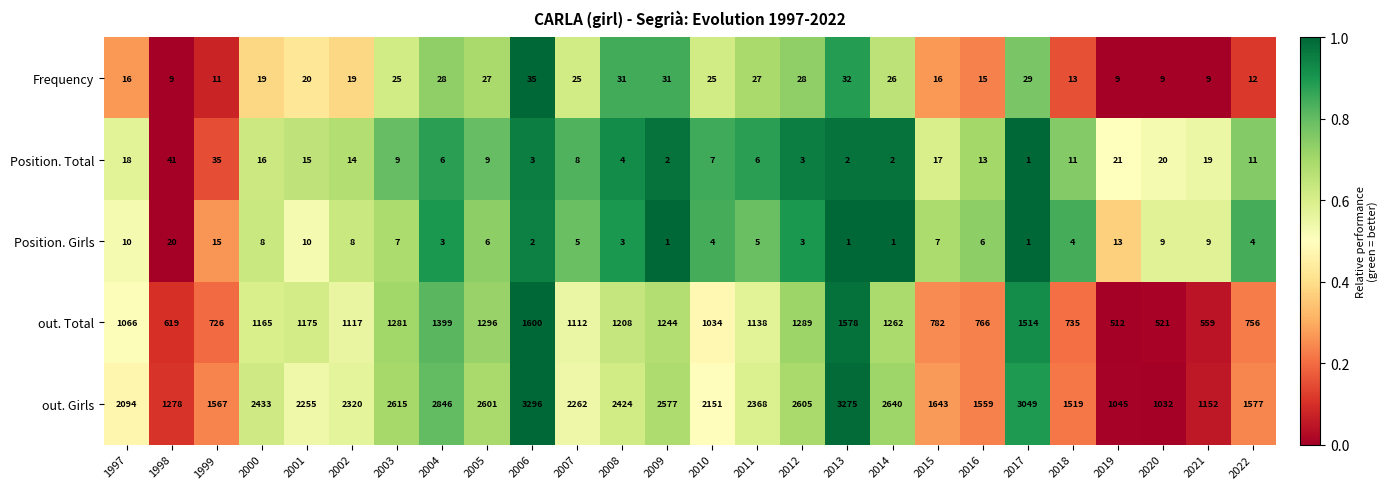

Which series changed the most between 2005 and 2007?

out. Girls